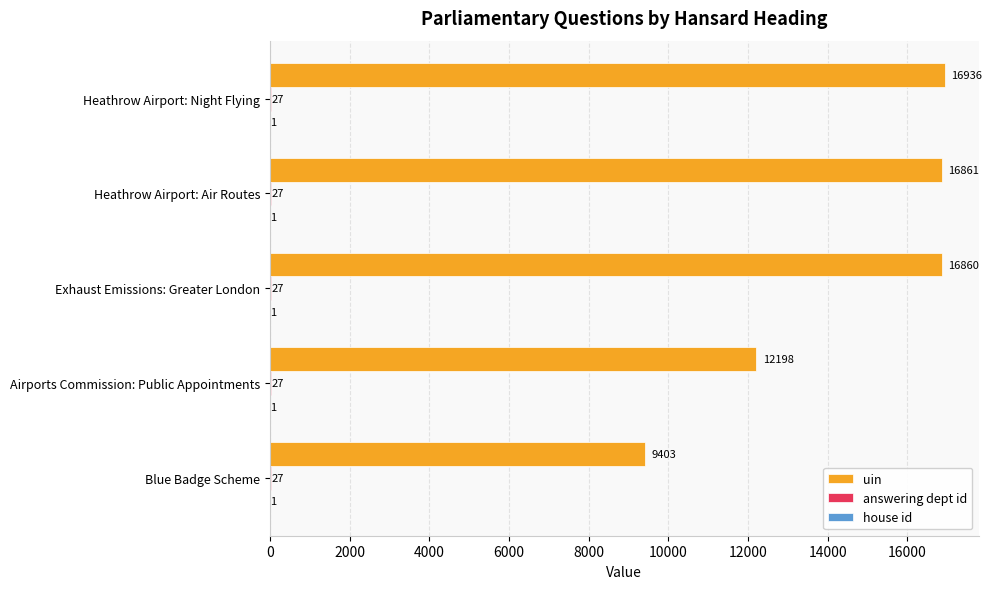

Is it true that uin equals 12198 at Airports Commission: Public Appointments?

True